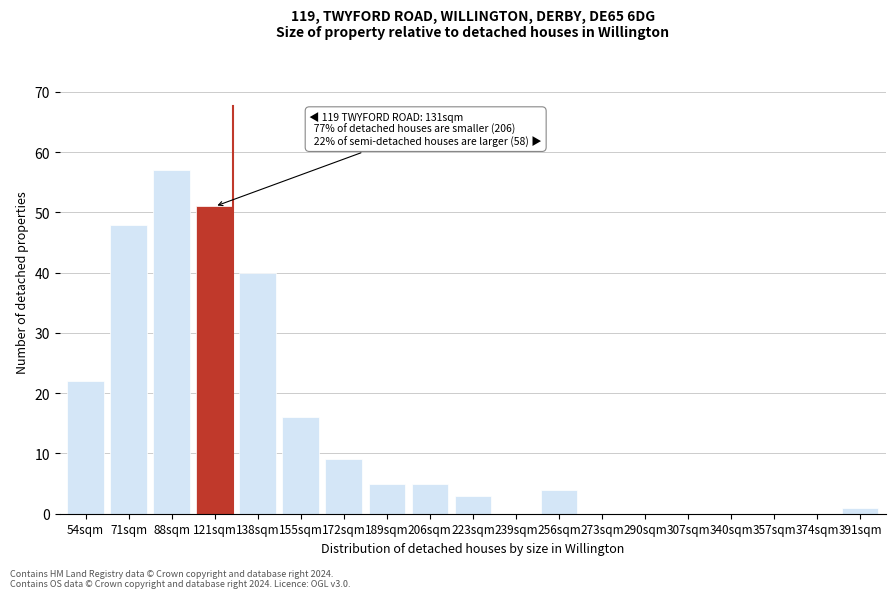

Reading left to right, what are all the values shown in this chart?

54sqm=22	71sqm=48	88sqm=57	121sqm=51	138sqm=40	155sqm=16	172sqm=9	189sqm=5	206sqm=5	223sqm=3	239sqm=0	256sqm=4	273sqm=0	290sqm=0	307sqm=0	340sqm=0	357sqm=0	374sqm=0	391sqm=1